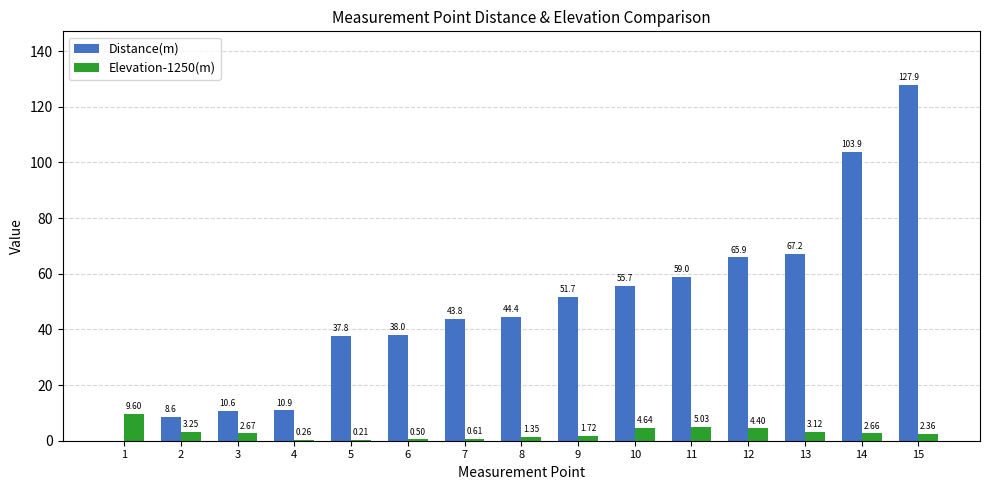

What is the spread (max minus min) of values at 11?

54.0